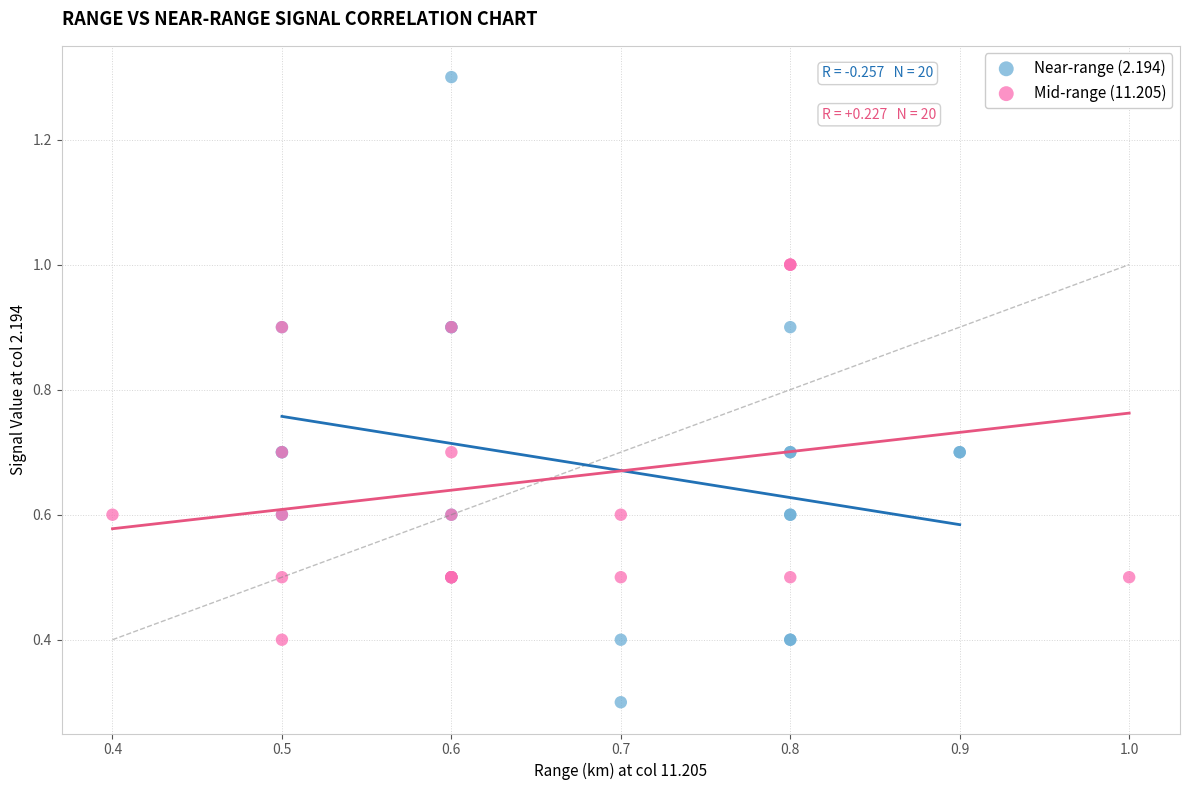

Which series reaches the maximum Y coordinate?

Near-range (2.194)